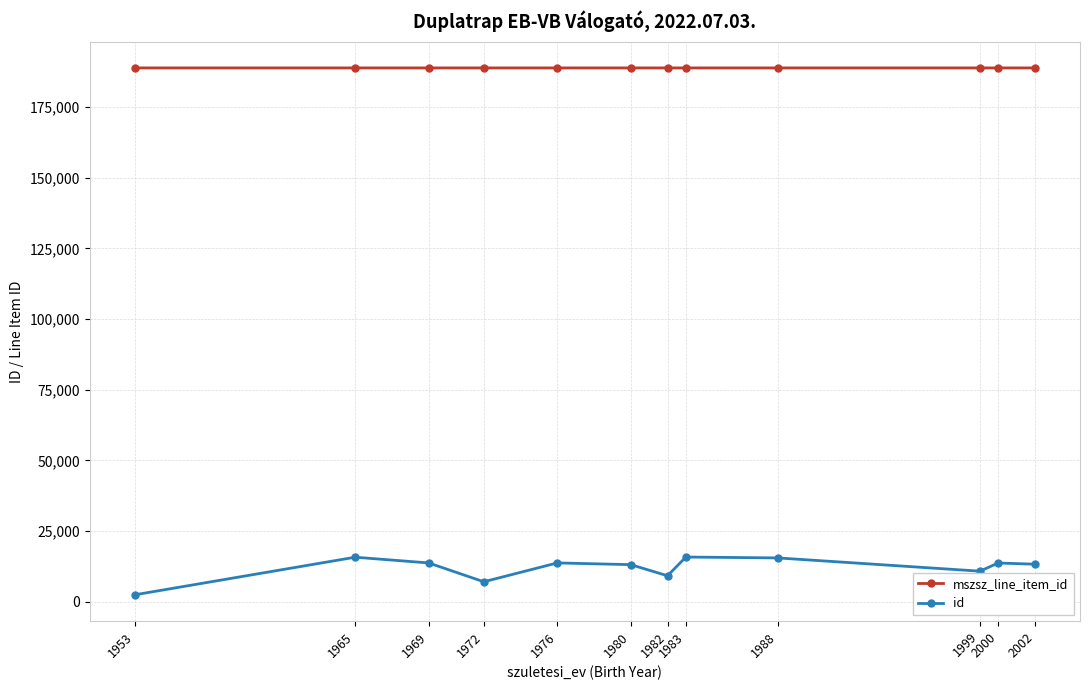

True or false: id and mszsz_line_item_id cross at least once.

False